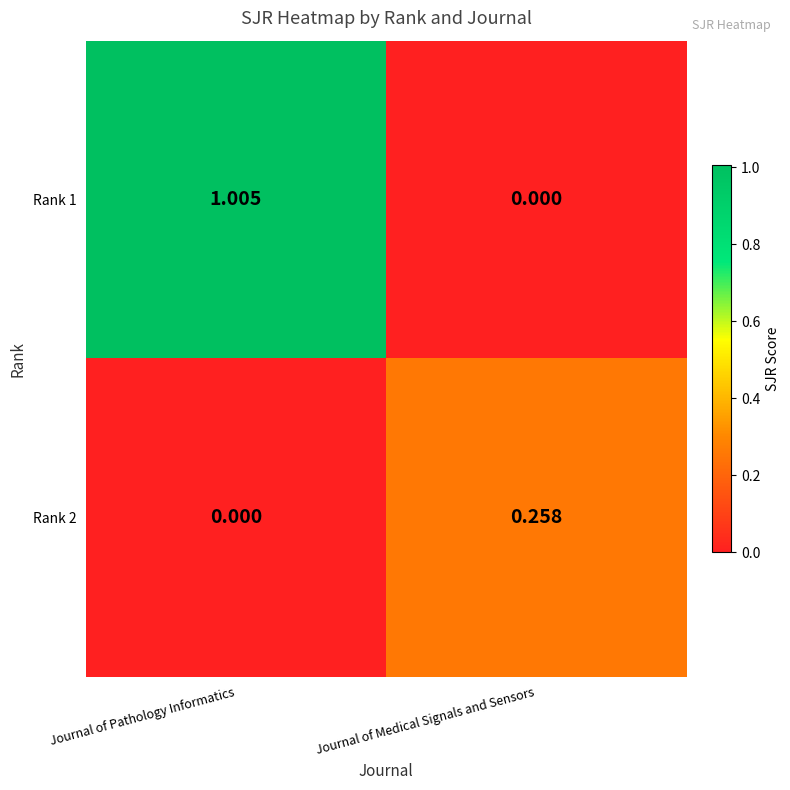

Which series has the largest total across all categories?

Rank 1